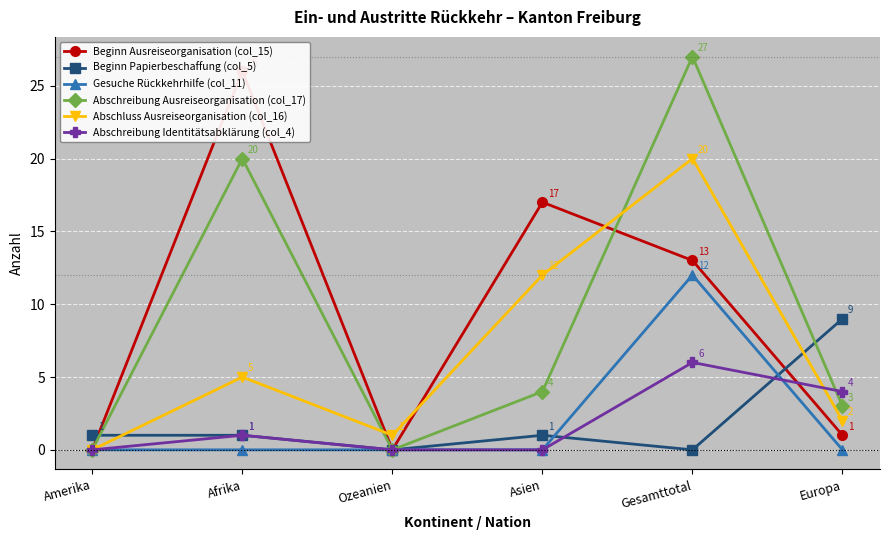

How many series are shown in this chart?

6